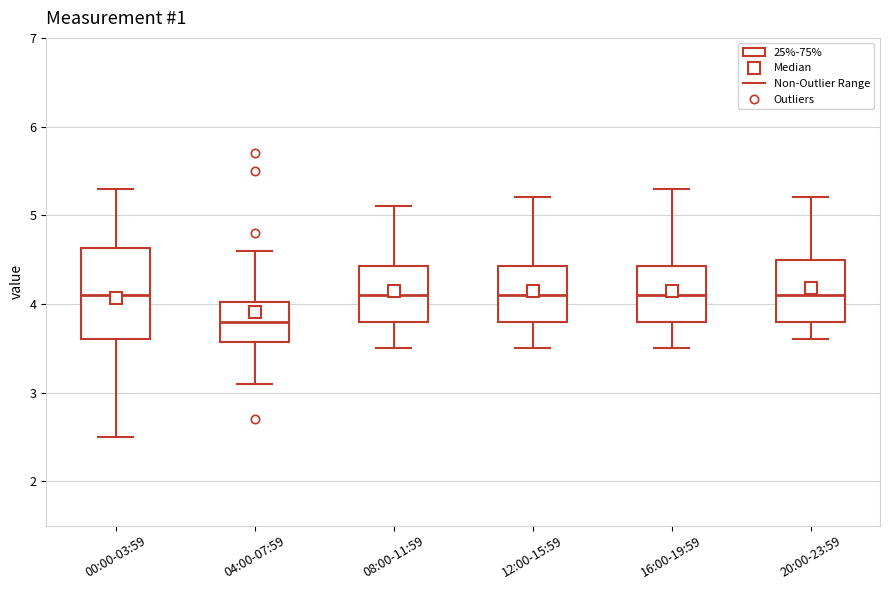

Reading left to right, transcribe this box plot: for each box, give where its median line is, the range the box spans, and where its two whiskers end, as read against the y-axis. The values are not printed on the chart, so give them approximately, as read against the axis.

00:00-03:59: median 4.1, box 3.6 to 4.6, whiskers 2.5 to 5.3
04:00-07:59: median 3.8, box 3.6 to 4.0, whiskers 3.1 to 4.6
08:00-11:59: median 4.1, box 3.8 to 4.4, whiskers 3.5 to 5.1
12:00-15:59: median 4.1, box 3.8 to 4.4, whiskers 3.5 to 5.2
16:00-19:59: median 4.1, box 3.8 to 4.4, whiskers 3.5 to 5.3
20:00-23:59: median 4.1, box 3.8 to 4.5, whiskers 3.6 to 5.2